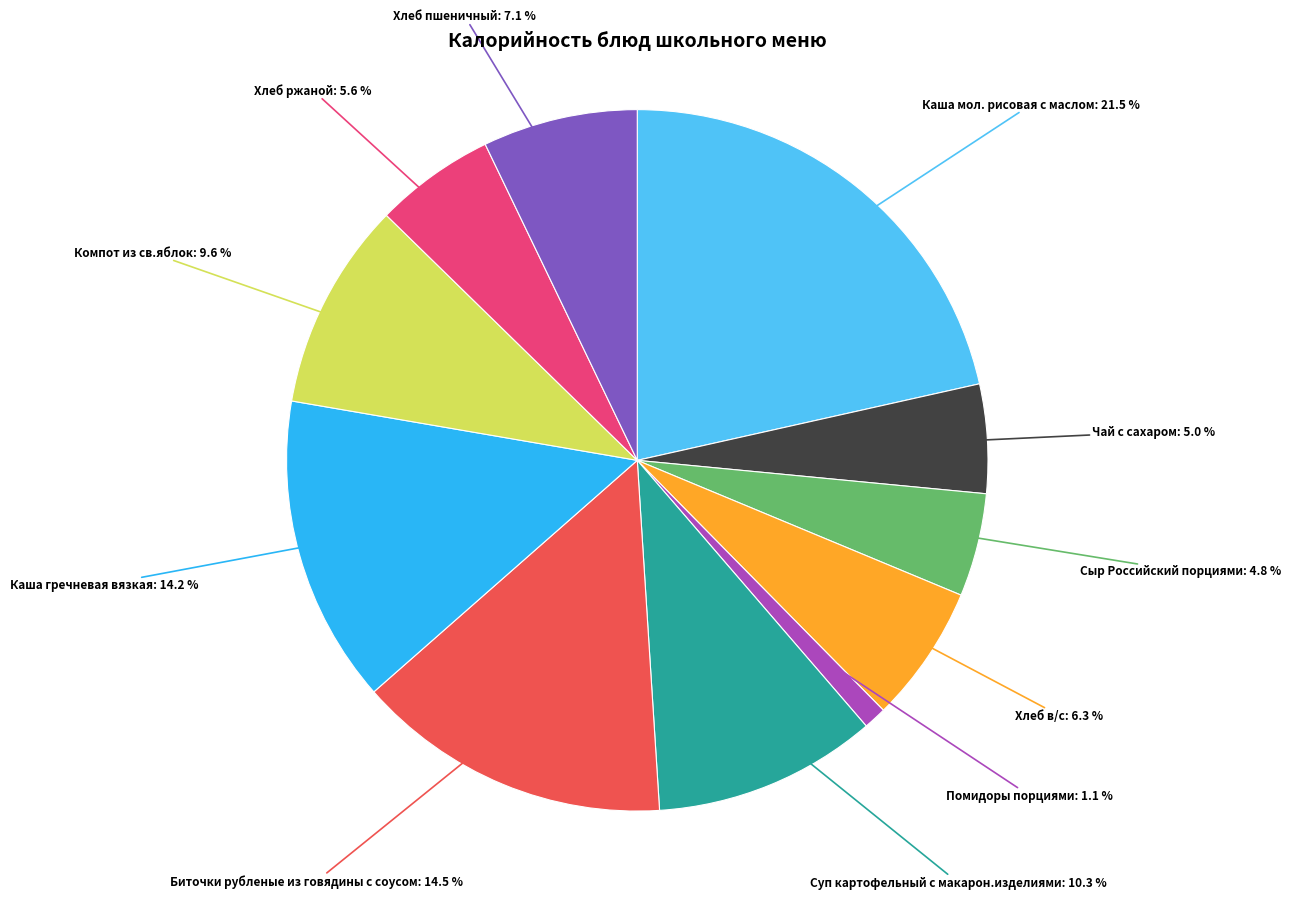

Is there any slice that represents more than half of the pie?

No